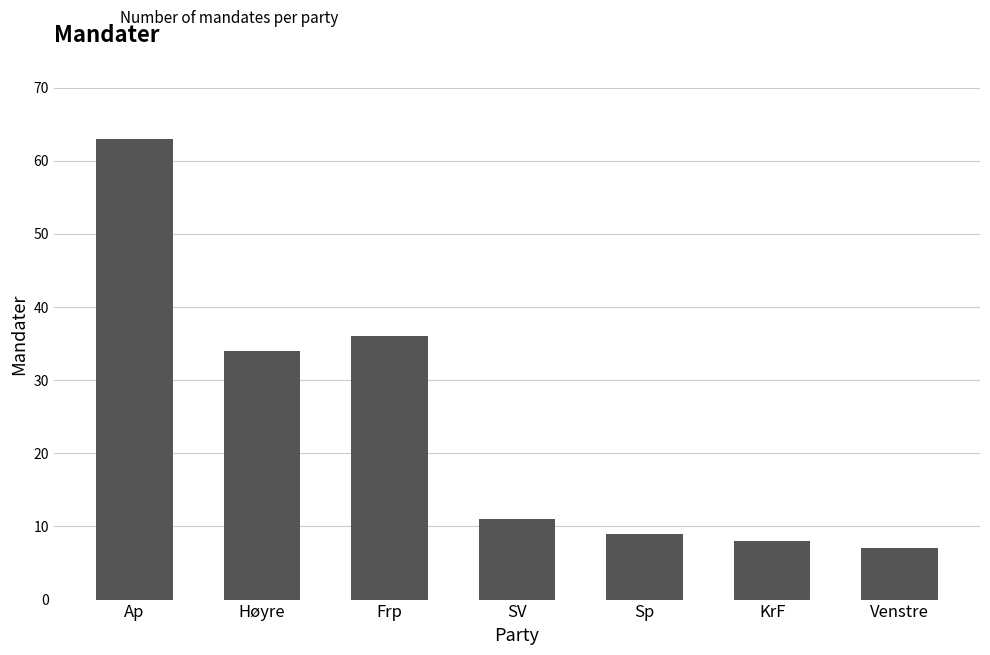

Is it true that the value at Venstre is 7?

True